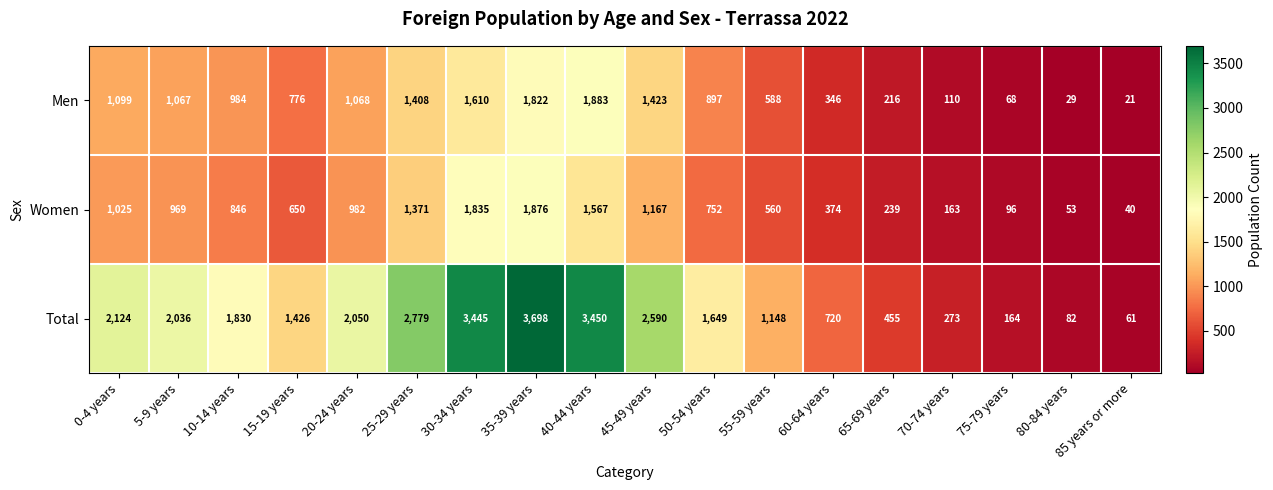

Between 40-44 years and 55-59 years, which series saw the biggest shift?

Total